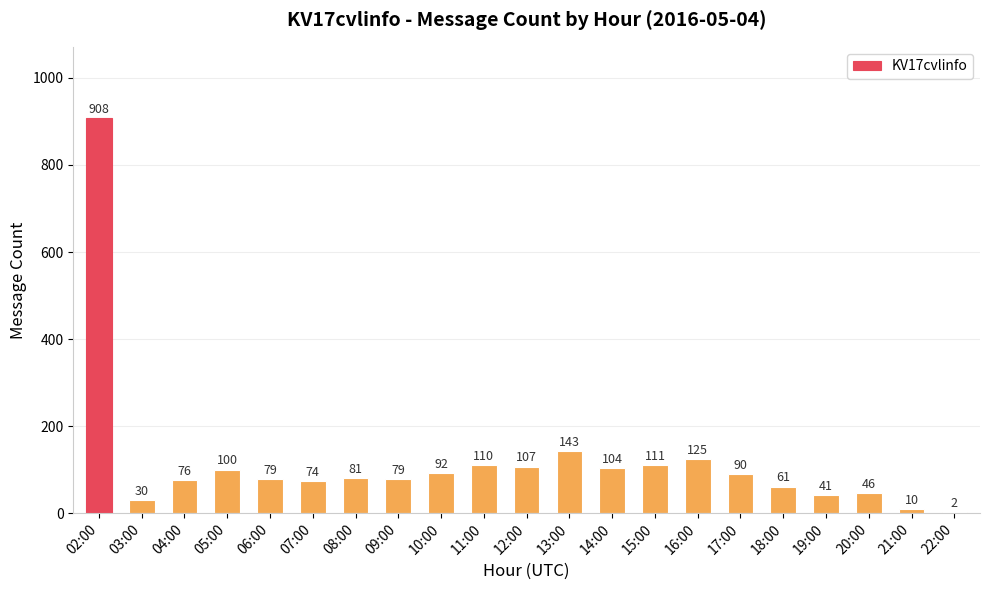

What is the change in value from 02:00 to 19:00?

-867